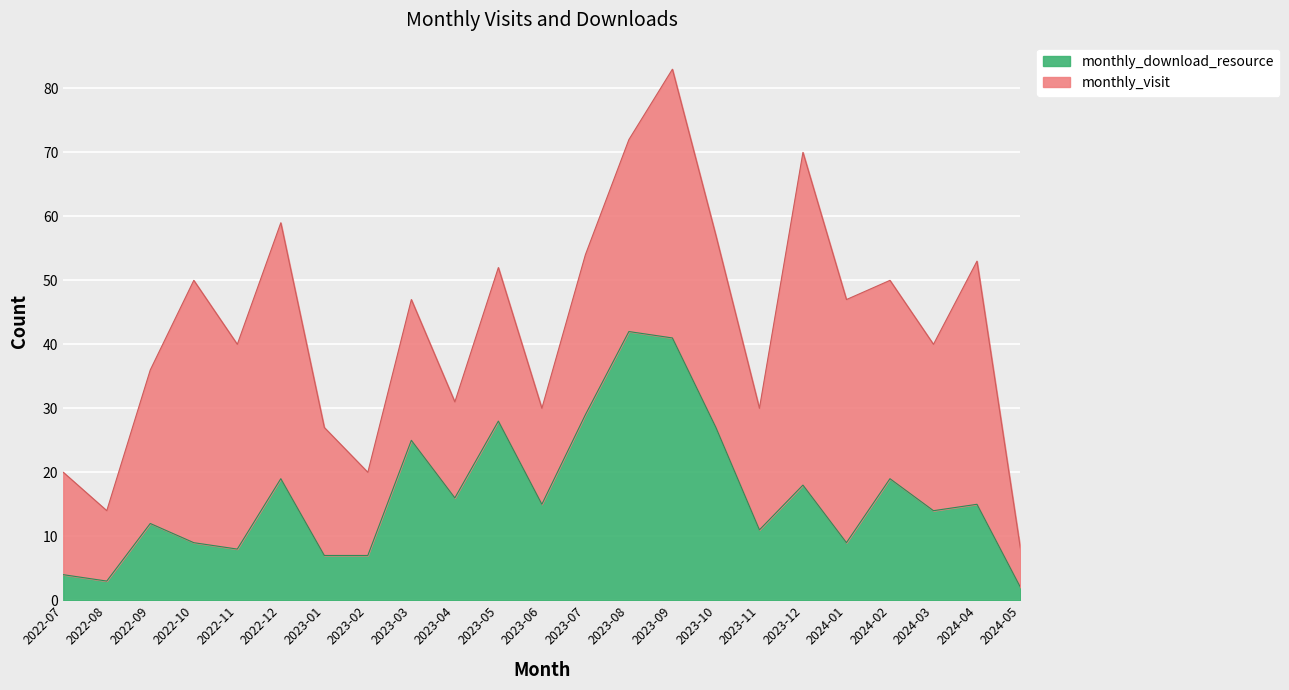

How many lines are shown in the chart?

2